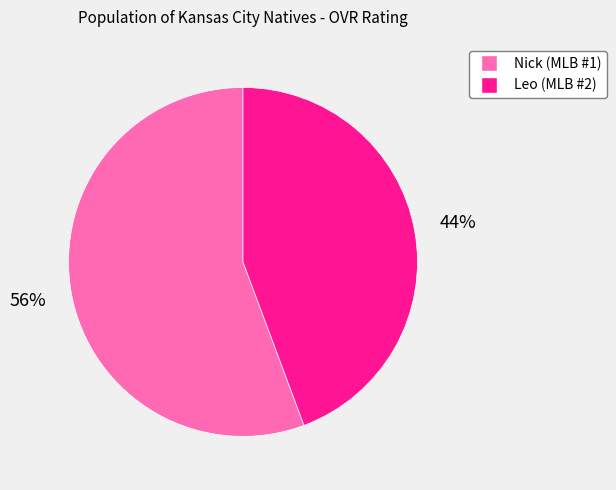

What percentage is the Leo slice, to the nearest percent?

44%